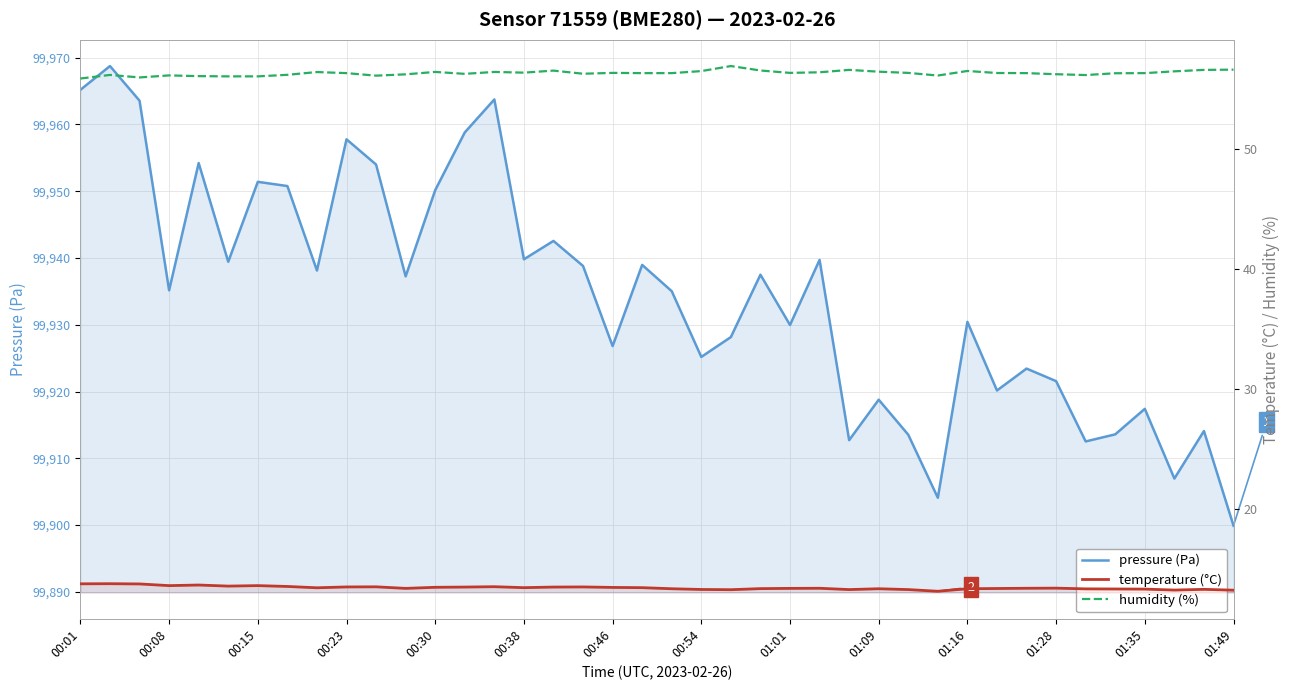

At how many categories does at least one series exceed 89481?

40